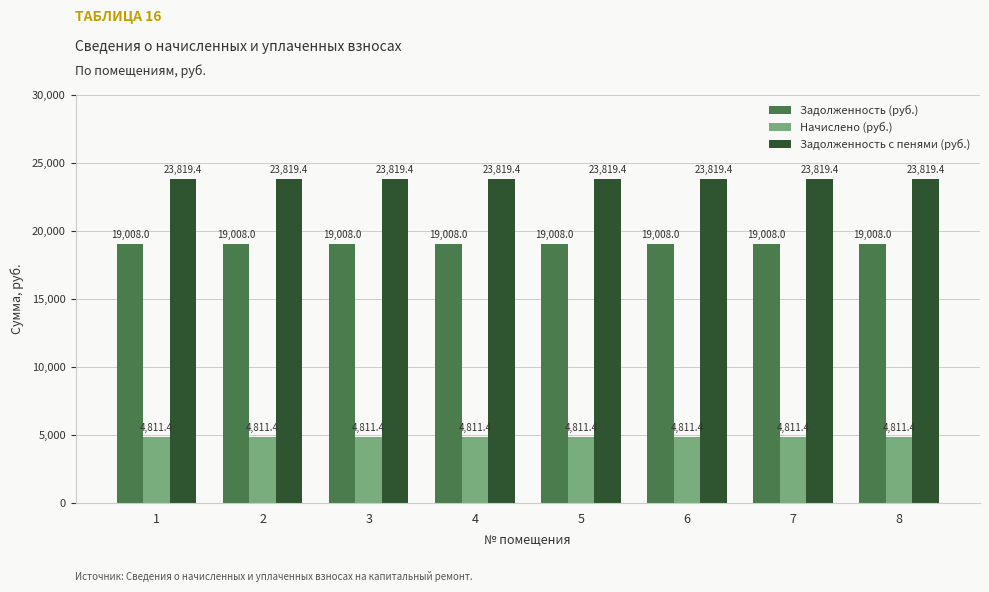

The value of Задолженность с пенями (руб.) at 5 is 23819.4. True or false?

True